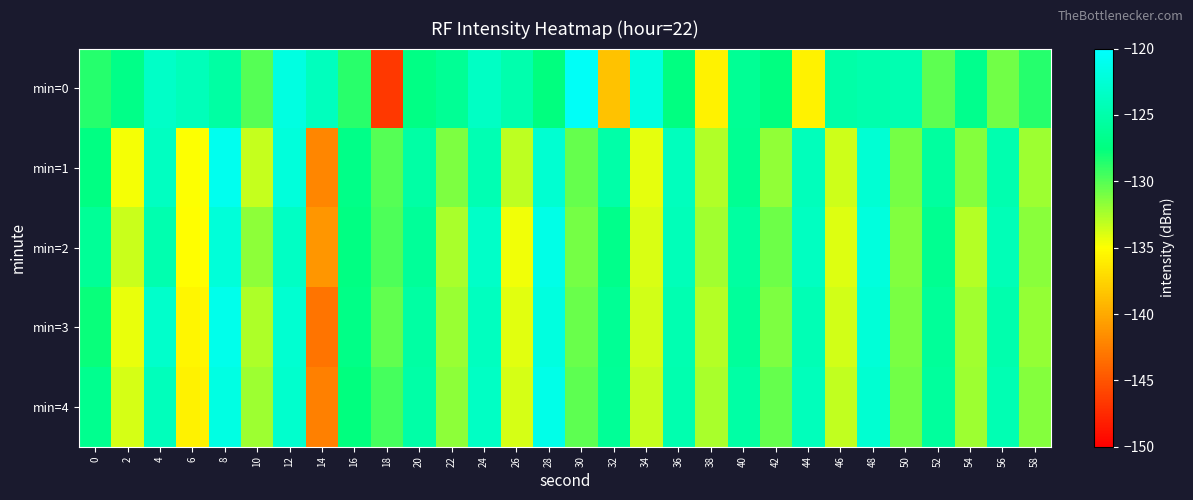

At which category is the sum across all series the highest?

8